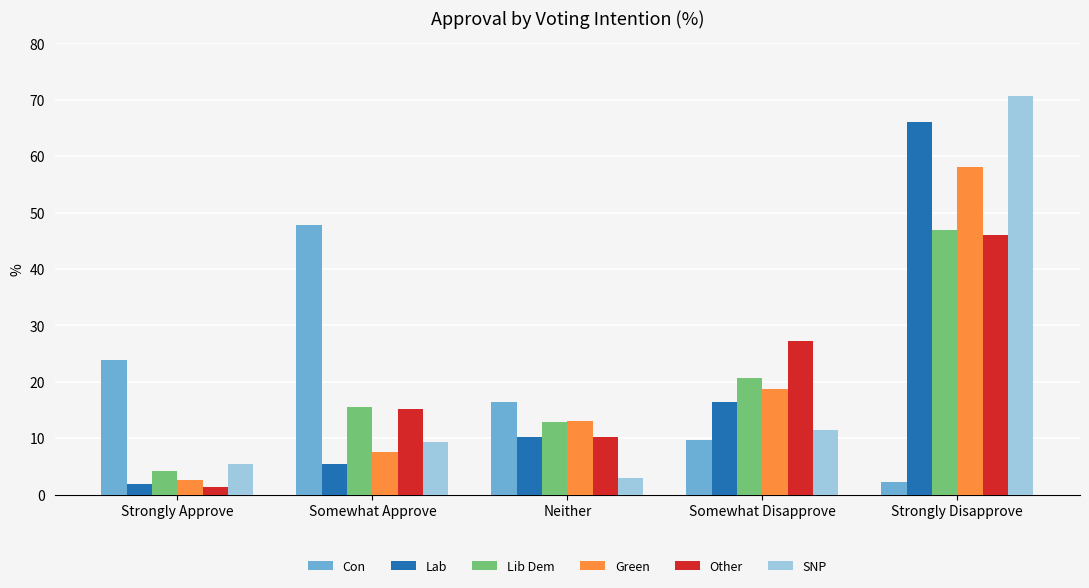

List the series in order of their peak value, lowest first.

Other, Lib Dem, Con, Green, Lab, SNP